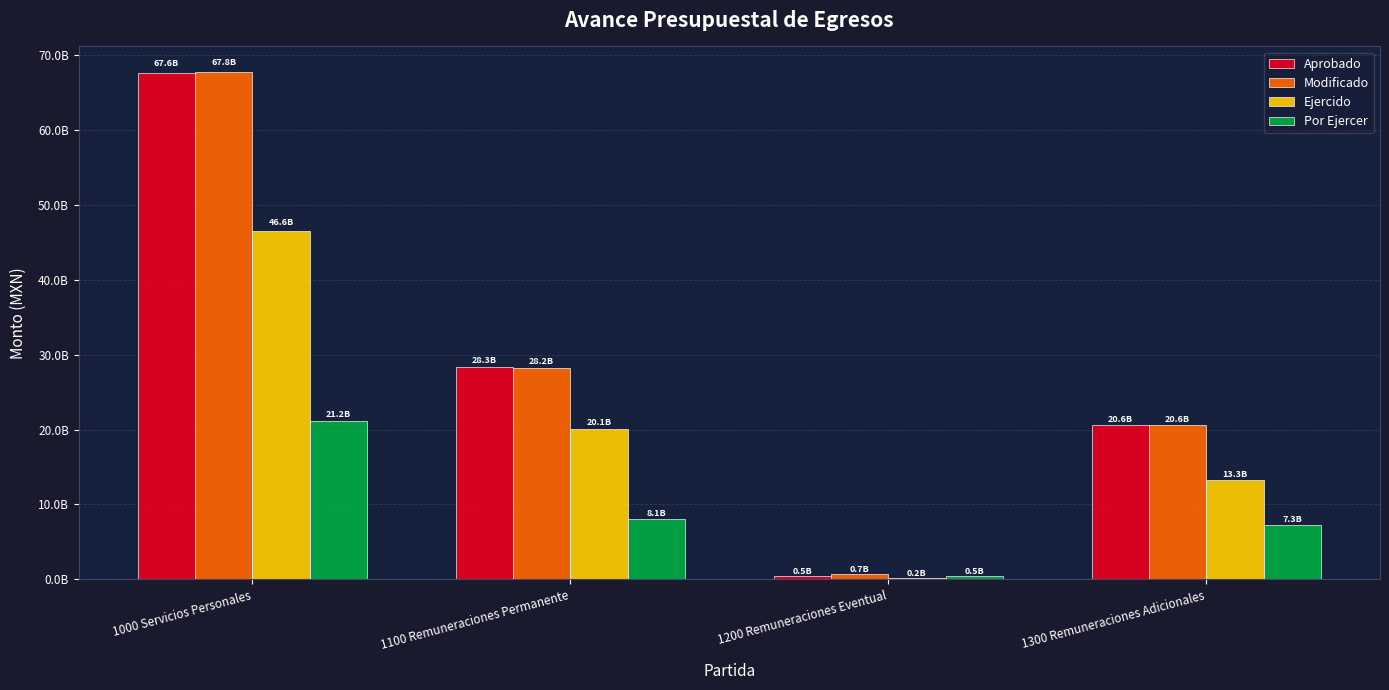

What is the maximum value shown in the chart?

67762697735.8